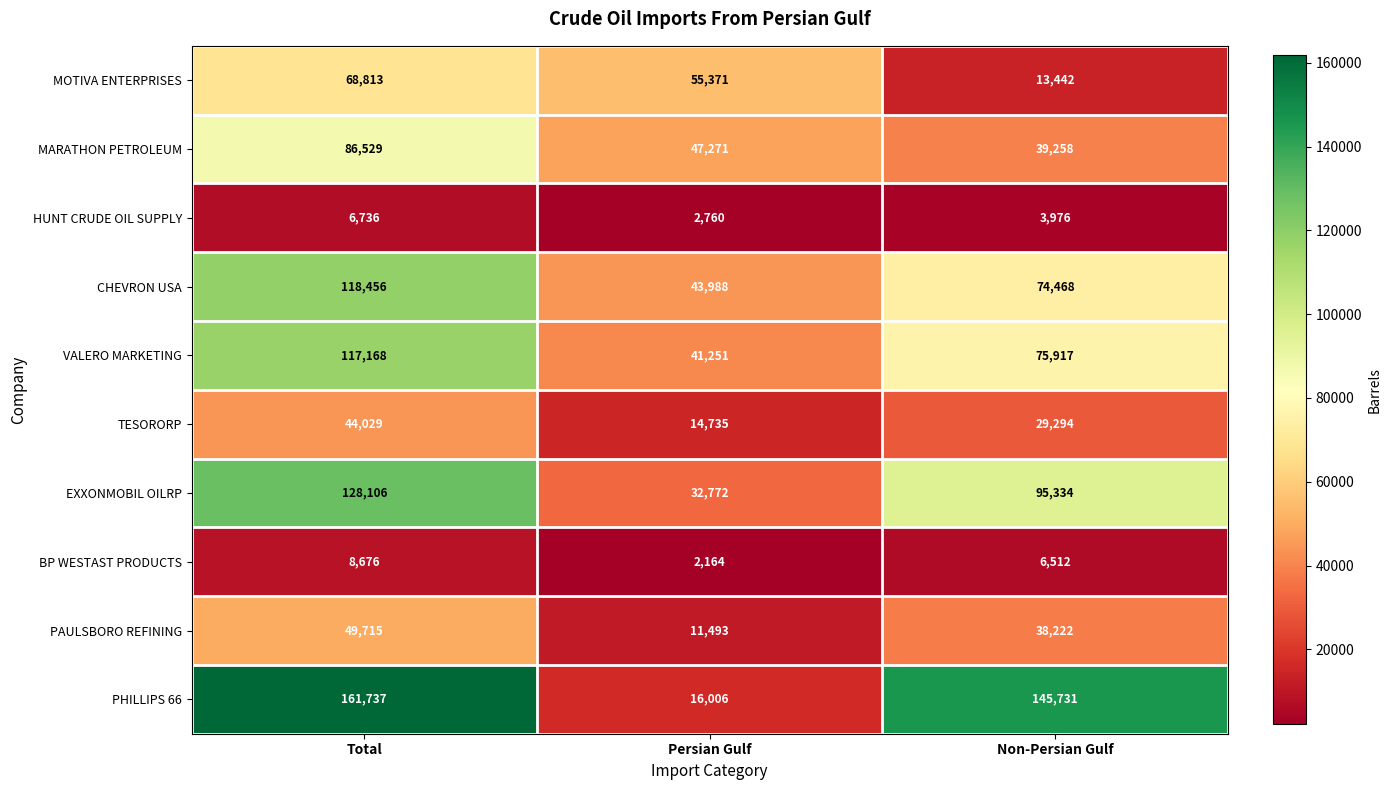

What is the sum of the TESORORP values at Total and Non-Persian Gulf?

73323